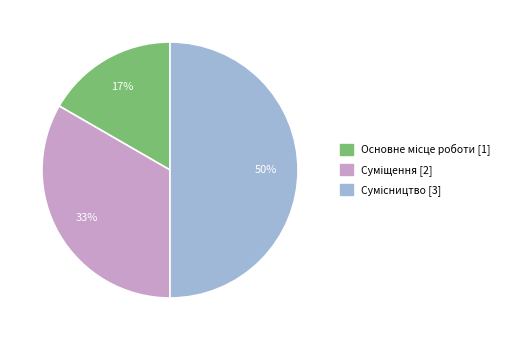

To the nearest percent, what is the difference between the largest and smallest slice percentages?

33%